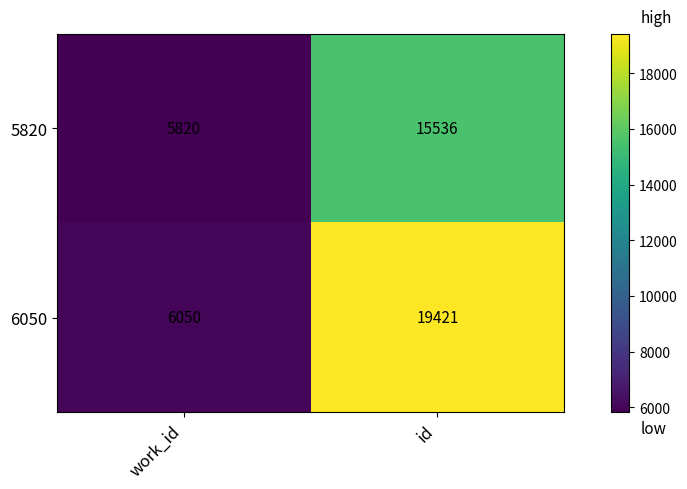

Where is 6050 nearest to the value 12735?

work_id